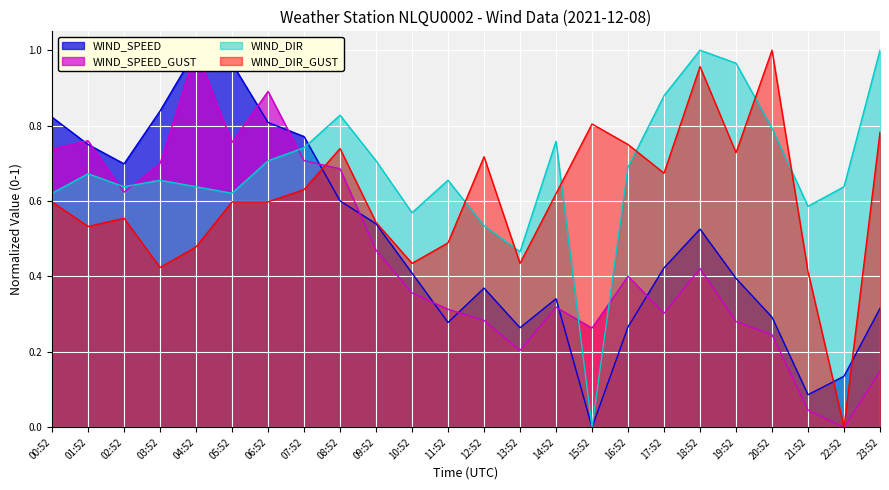

The WIND_DIR_GUST series shows 1.8 at 20:52. True or false?

False